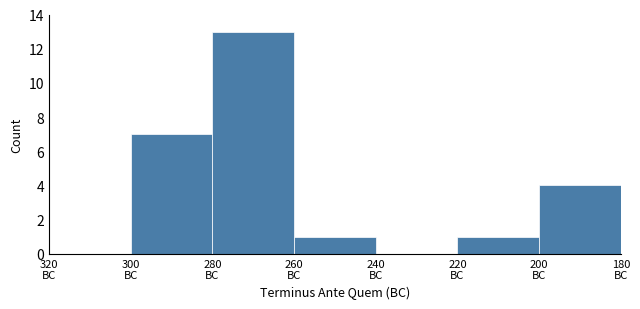

What is the maximum value shown in the chart?

13